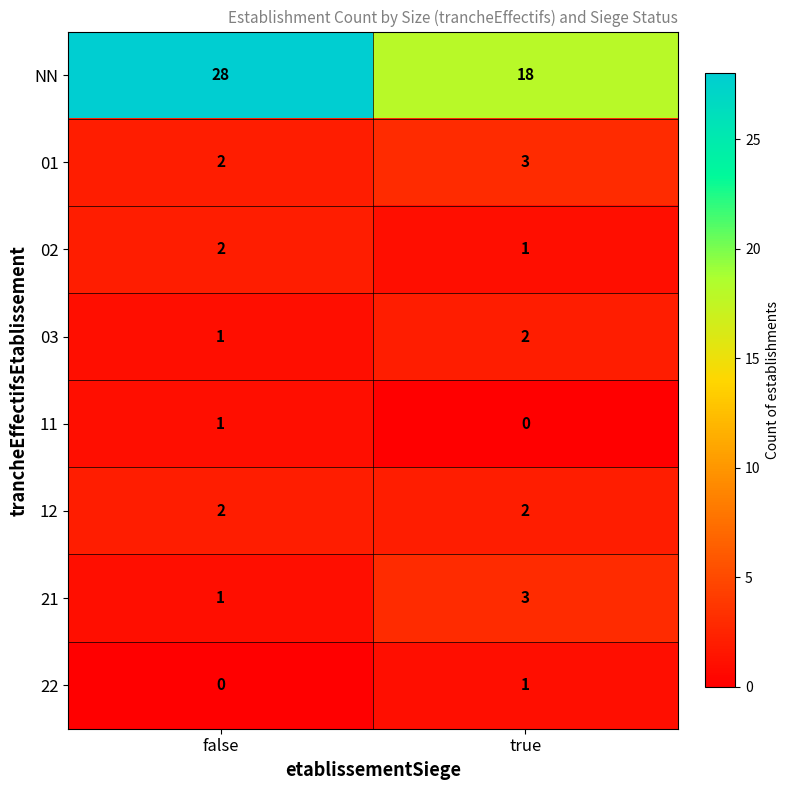

Between false and true, which series saw the biggest shift?

NN